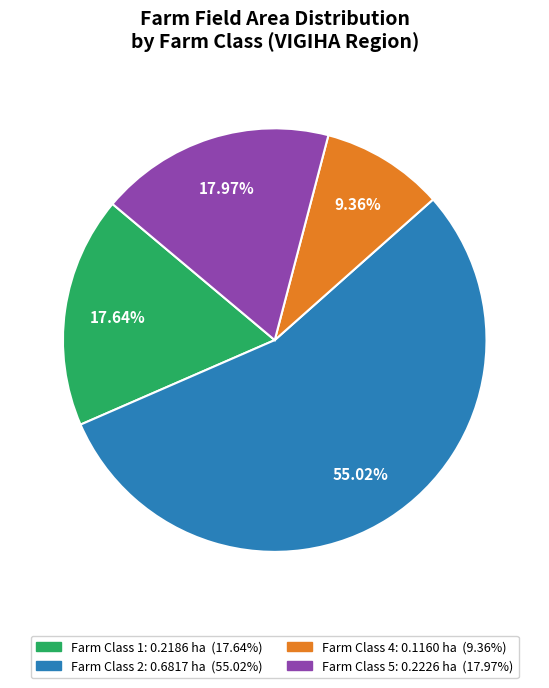

Does any single category account for the majority?

Yes